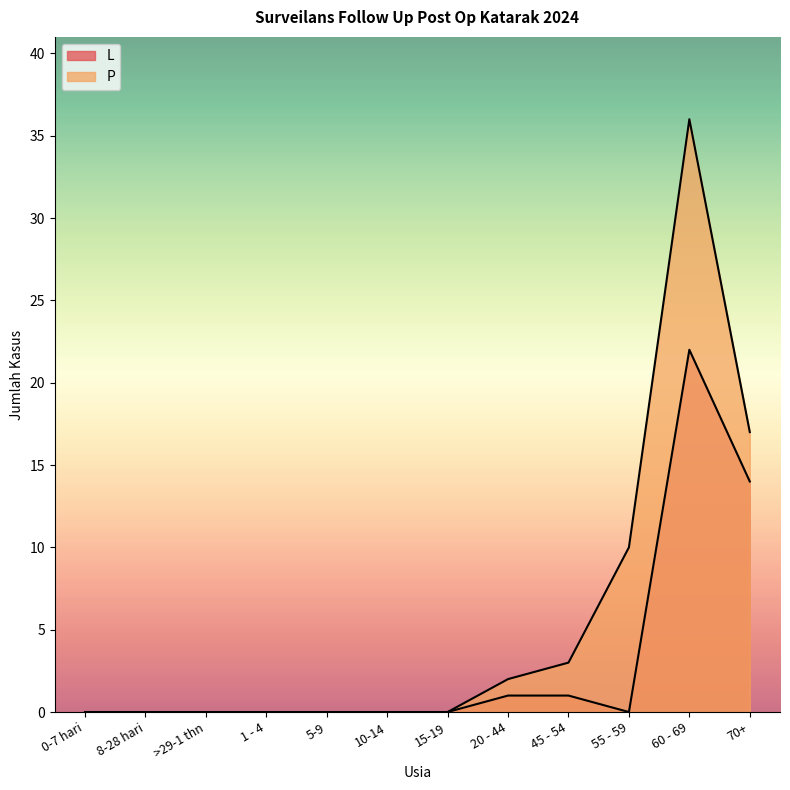

In P, how many points are higher than both neighbors (excluding endpoints)?

1